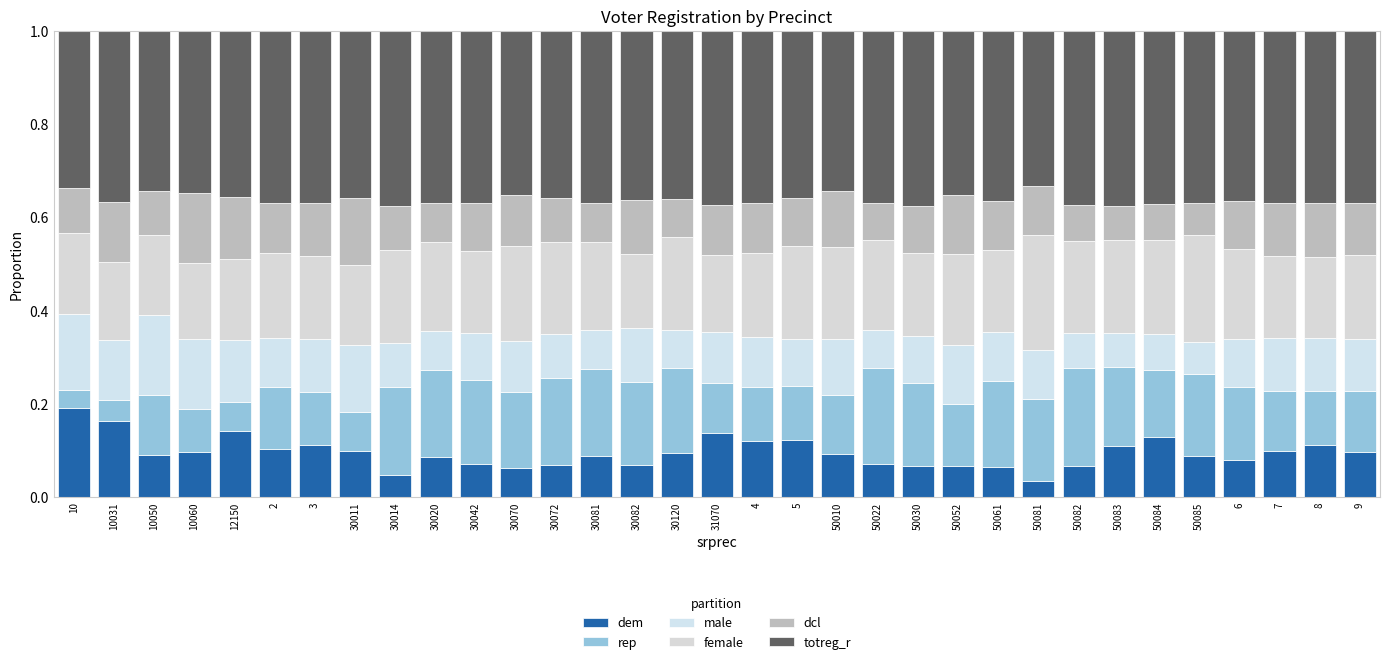

How many distinct data groups are displayed?

6